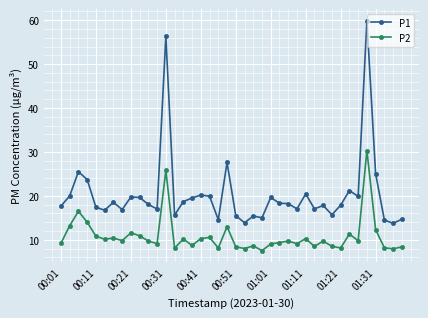

True or false: P2 has more than 1 points higher than both neighbors.

True